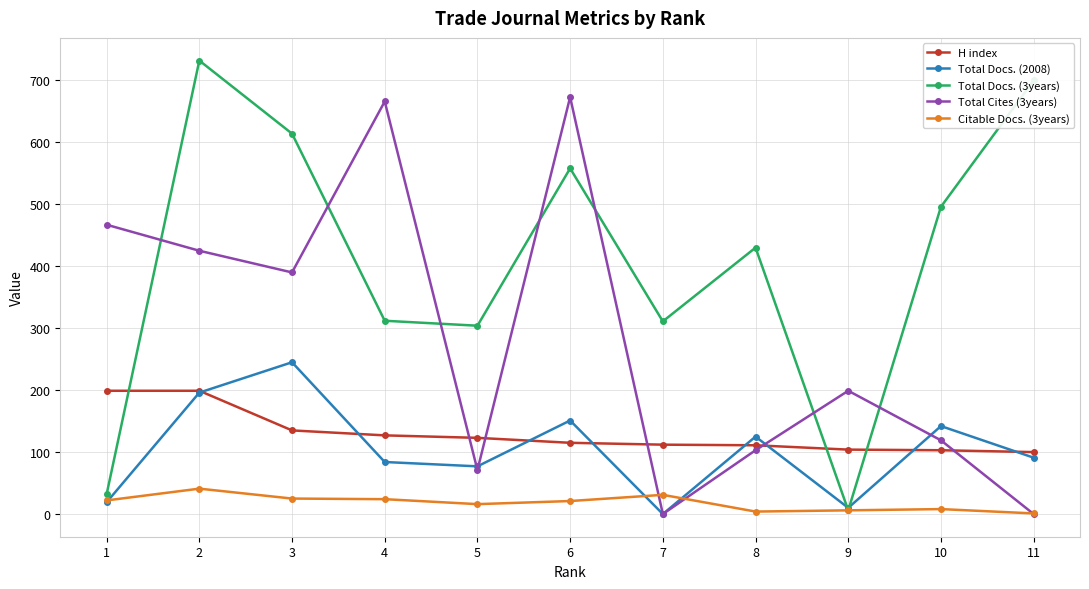

What is the total value across all series at 7?

454